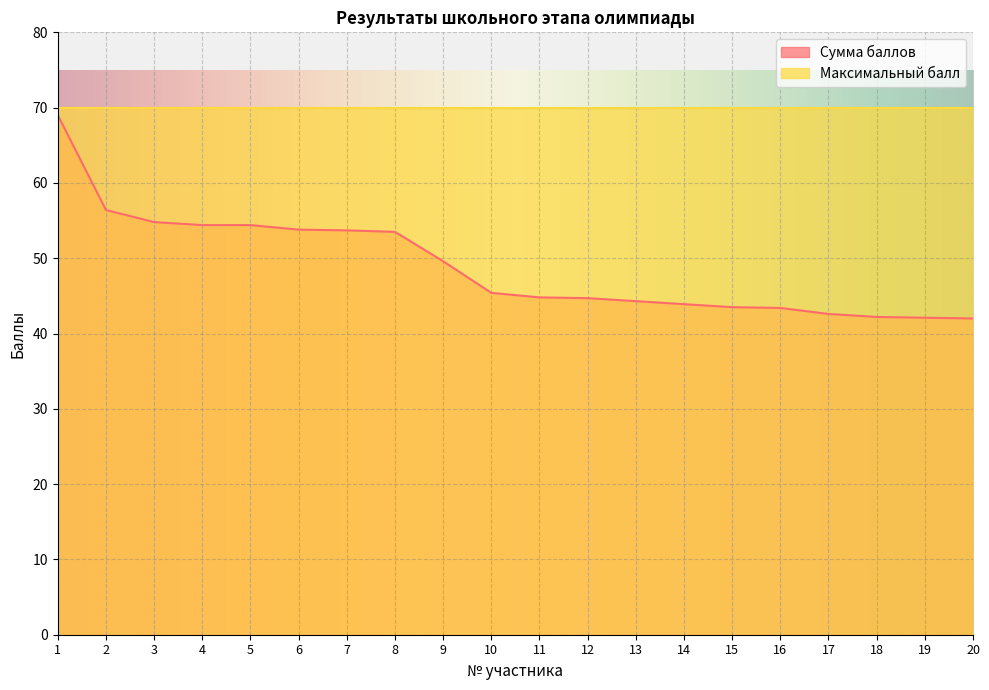

What is the value of the 5th point from the left?

54.4